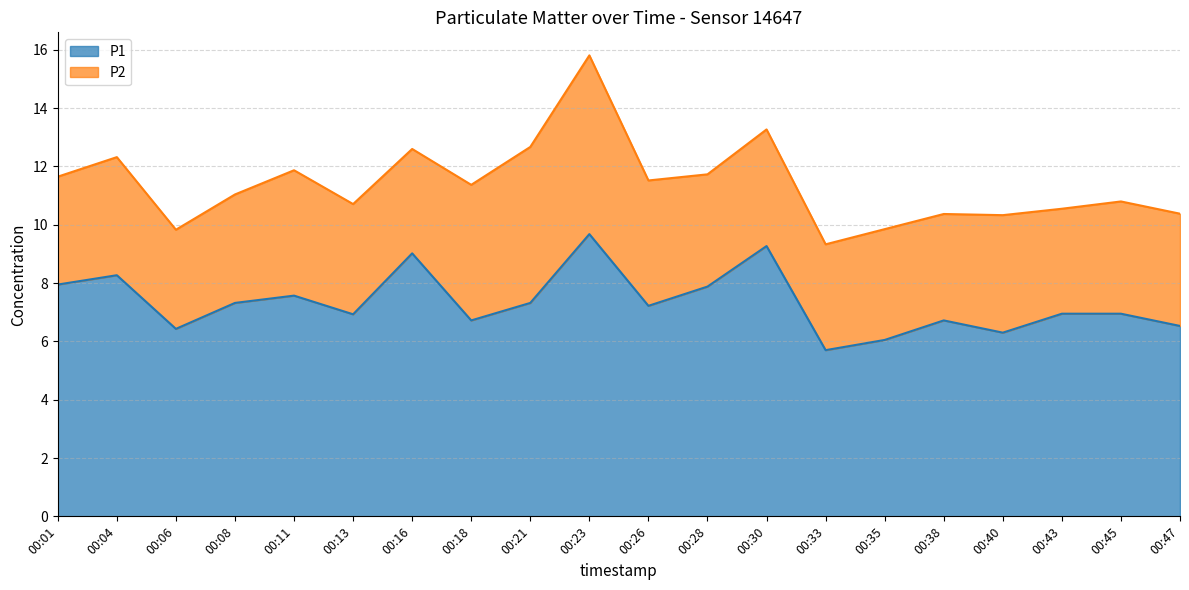

List the labels in order of value, largest first.

00:23, 00:30, 00:16, 00:04, 00:01, 00:28, 00:11, 00:08, 00:21, 00:26, 00:43, 00:45, 00:13, 00:18, 00:38, 00:47, 00:06, 00:40, 00:35, 00:33